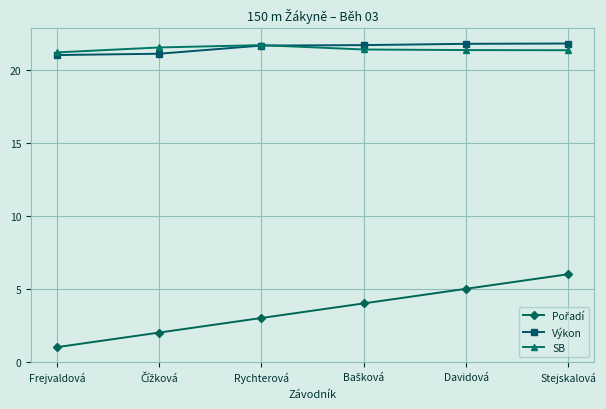

True or false: Výkon has a value of 30.5 at Stejskalová.

False